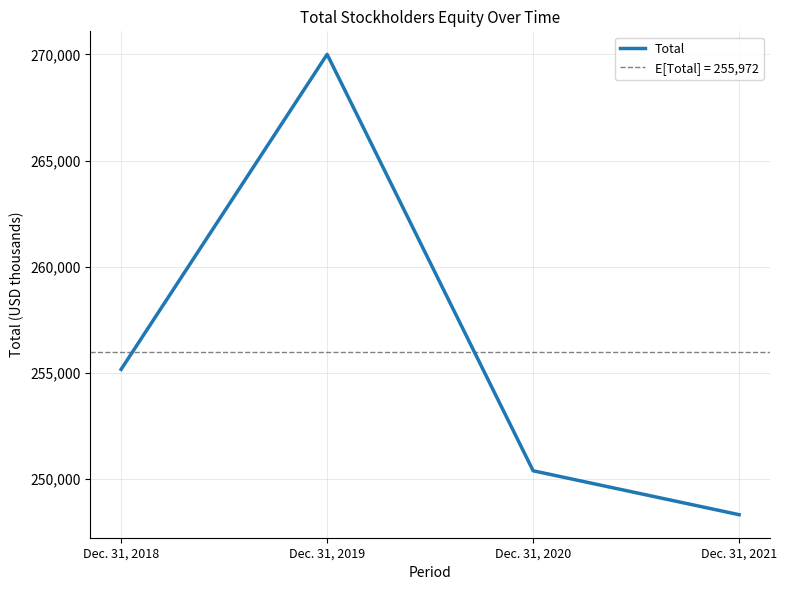

How many lines are shown in the chart?

1